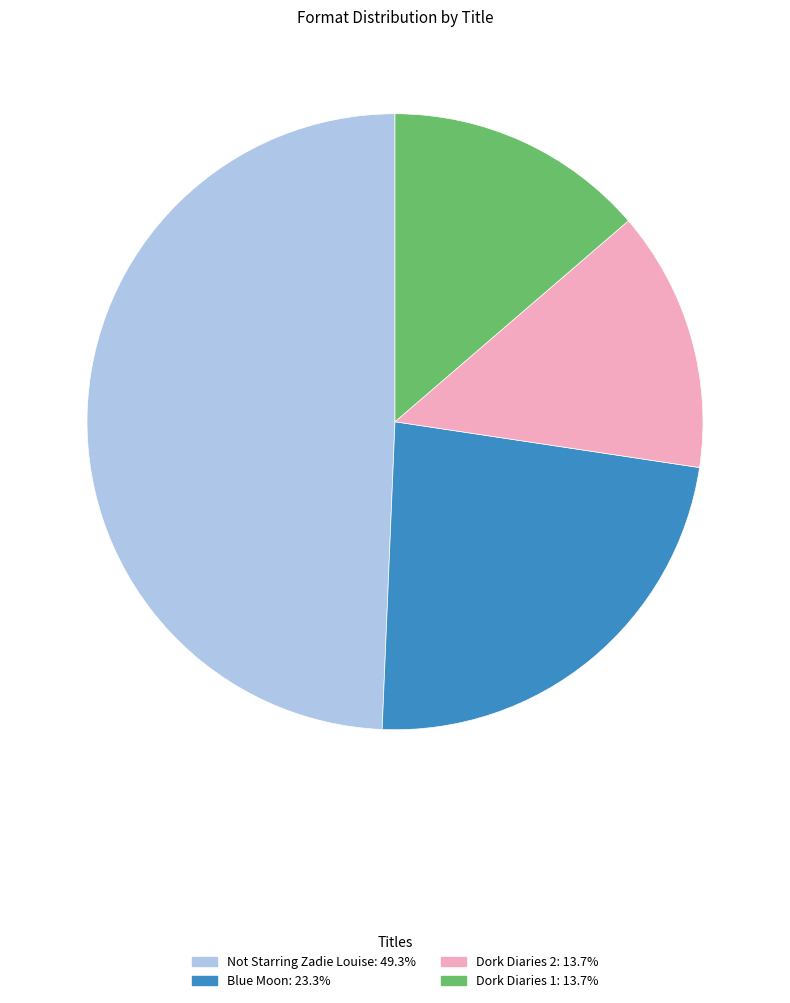

True or false: Dork Diaries 2 accounts for 25% of the total.

False